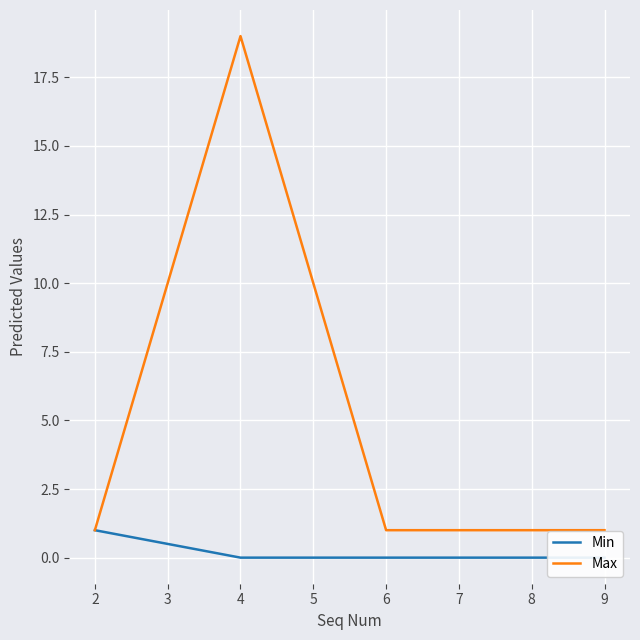

Is it true that Max equals 19 at 4?

True